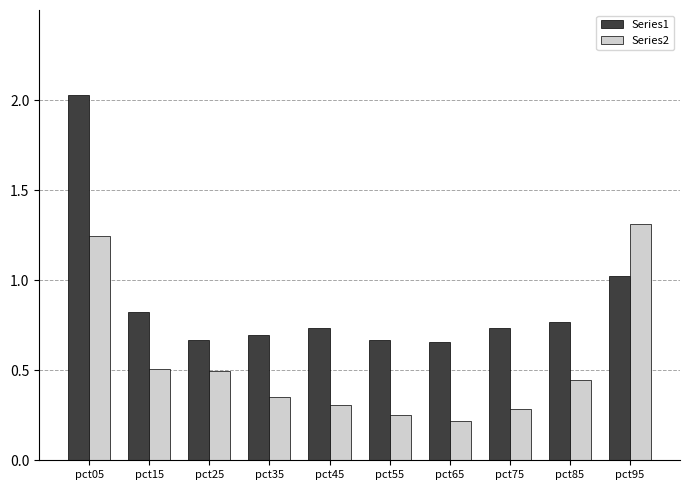

Between pct05 and pct75, which series saw the biggest shift?

Series1